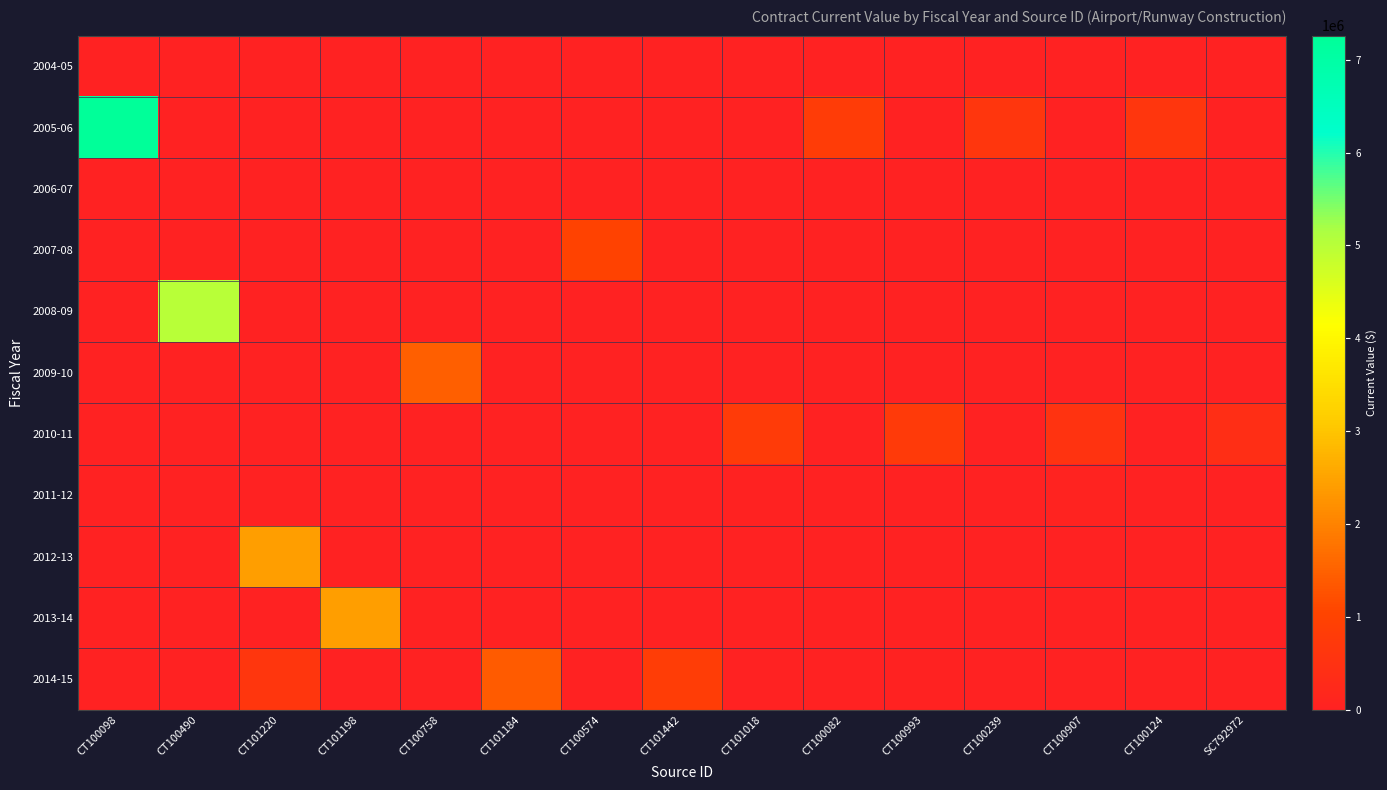

At which category is the sum across all series the highest?

CT100098